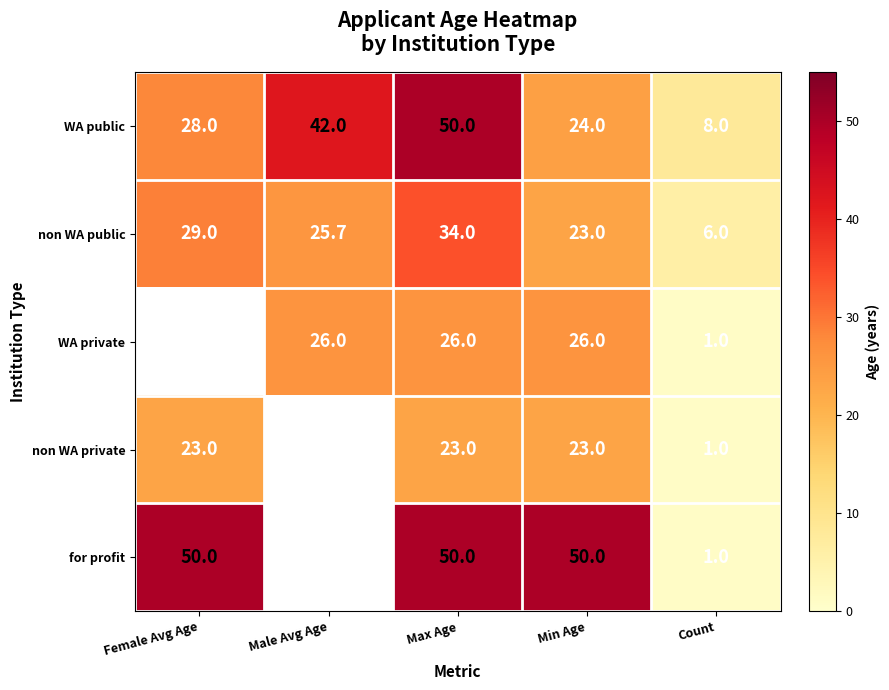

Is it true that WA public equals 27.1 at Male Avg Age?

False